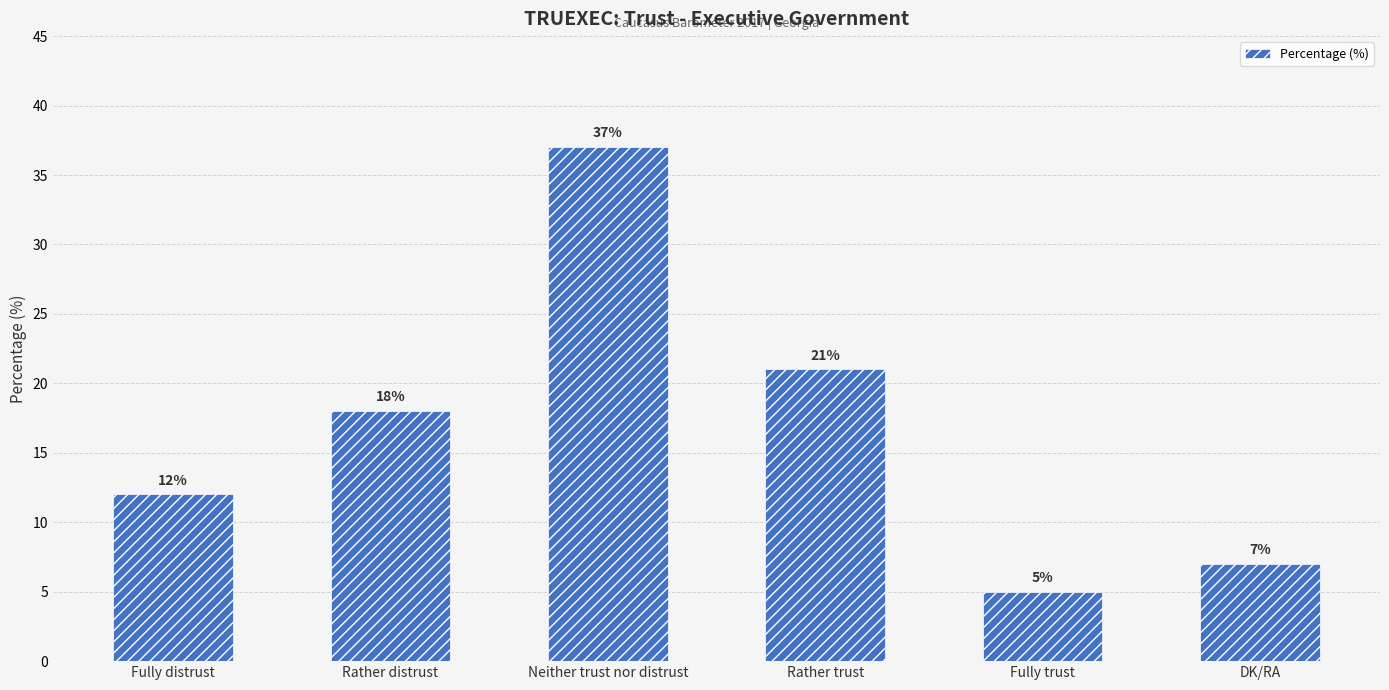

What is the change in value from Fully distrust to Rather distrust?

+6